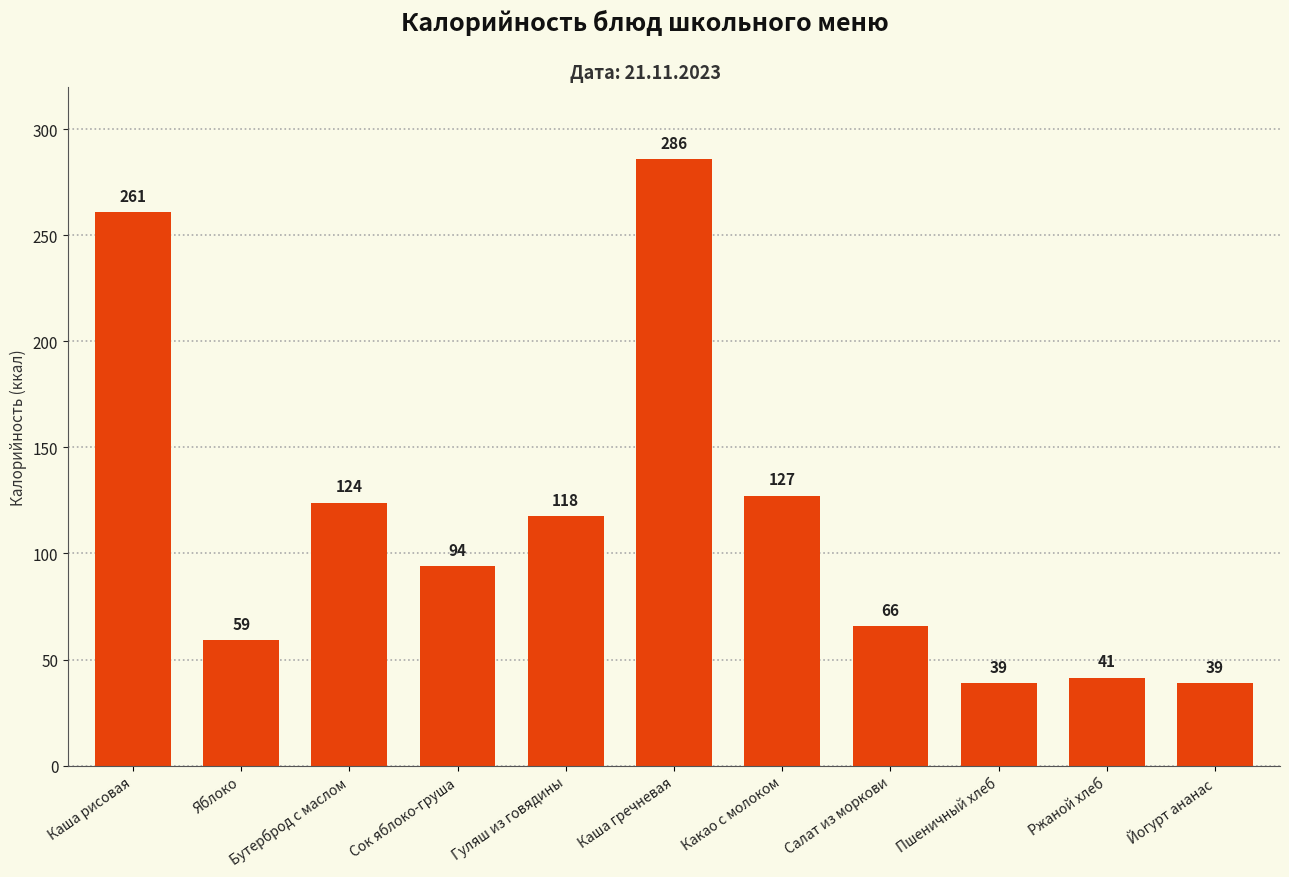

What is the minimum value shown in the chart?

38.7